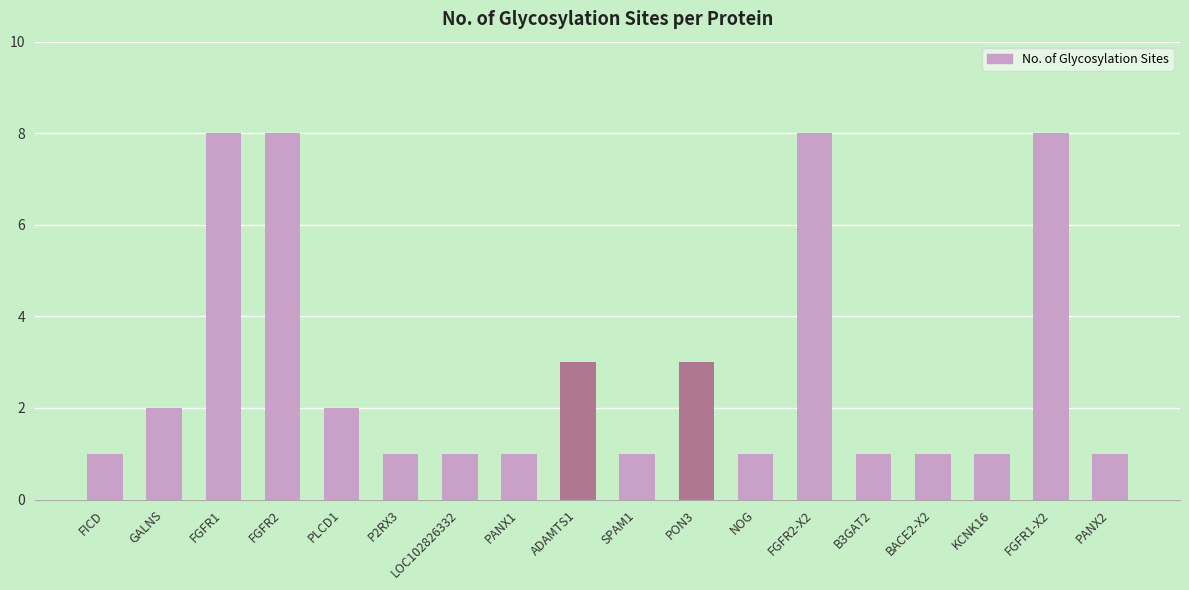

What is the change in value from GALNS to P2RX3?

-1